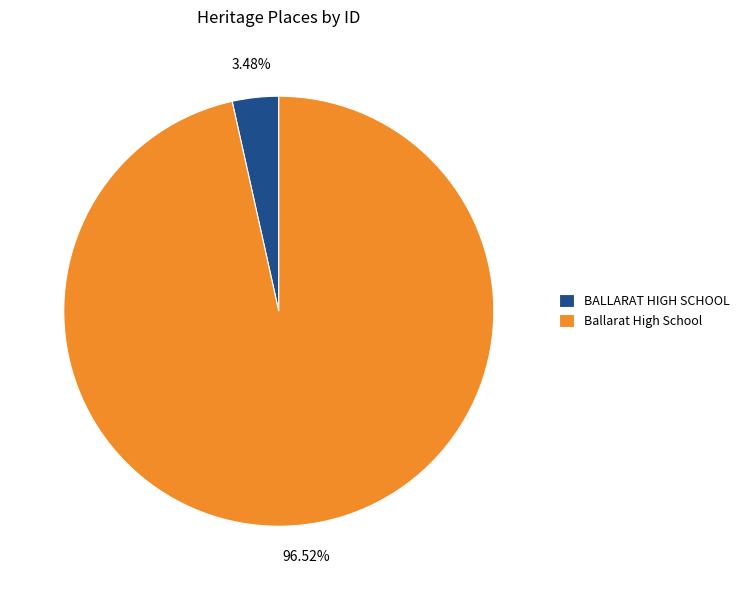

Which category has the biggest portion of the pie?

Ballarat High School